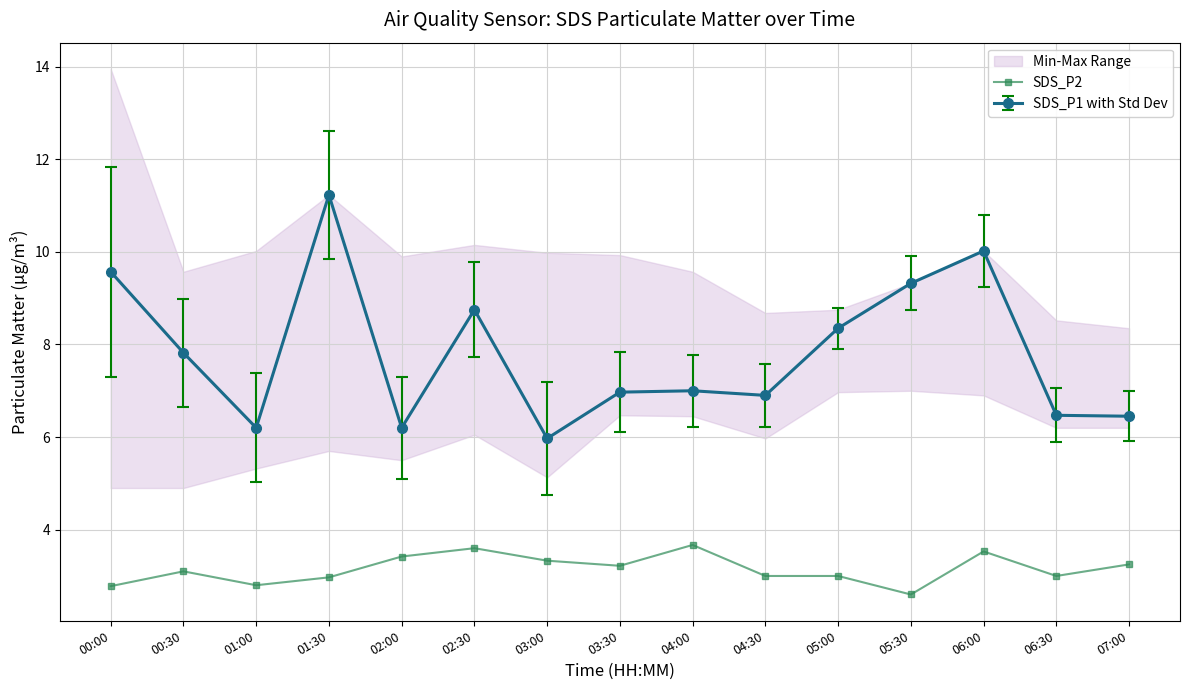

How many data points are less than 3?

4